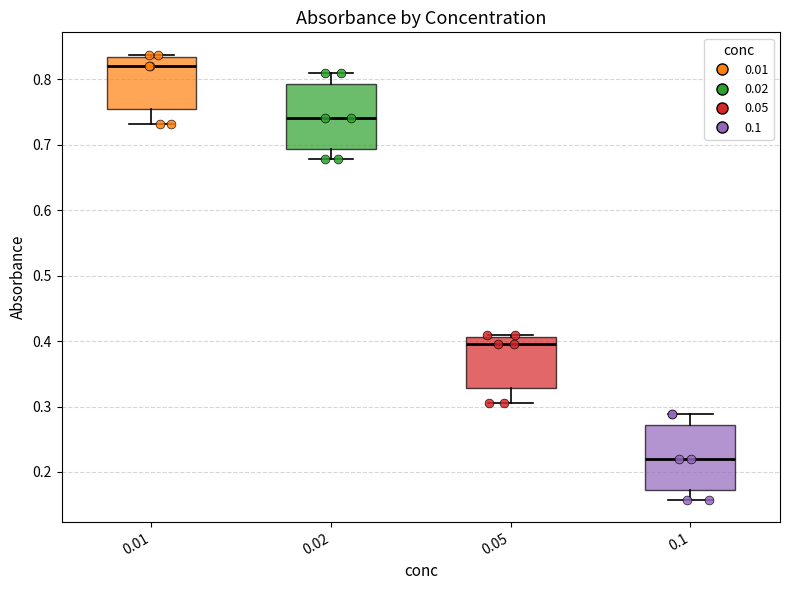

Reading left to right, transcribe this box plot: for each box, give where its median line is, the range the box spans, and where its two whiskers end, as read against the y-axis. The values are not printed on the chart, so give them approximately, as read against the axis.

0.01: median 0.82, box 0.75 to 0.83, whiskers 0.73 to 0.84
0.02: median 0.74, box 0.69 to 0.79, whiskers 0.68 to 0.81
0.05: median 0.40, box 0.33 to 0.41, whiskers 0.31 to 0.41 (just above the box's upper edge)
0.1: median 0.22, box 0.17 to 0.27, whiskers 0.16 to 0.29